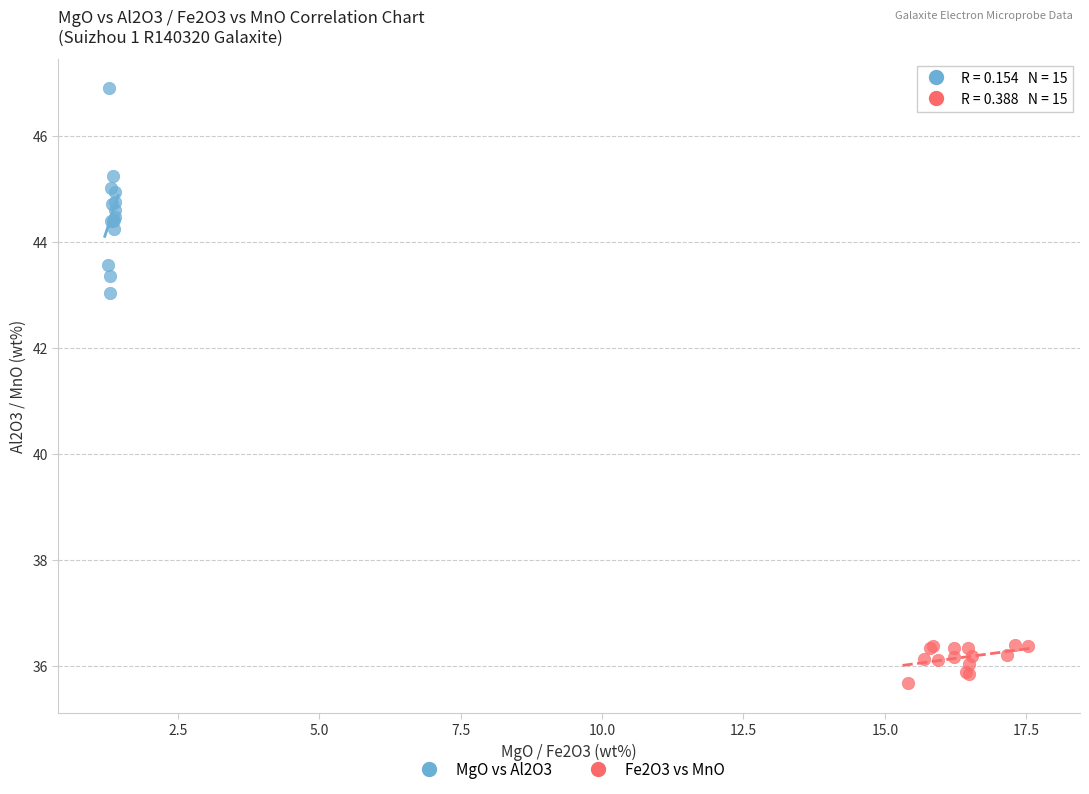

Which series has the largest Y range (max minus min)?

MgO vs Al2O3